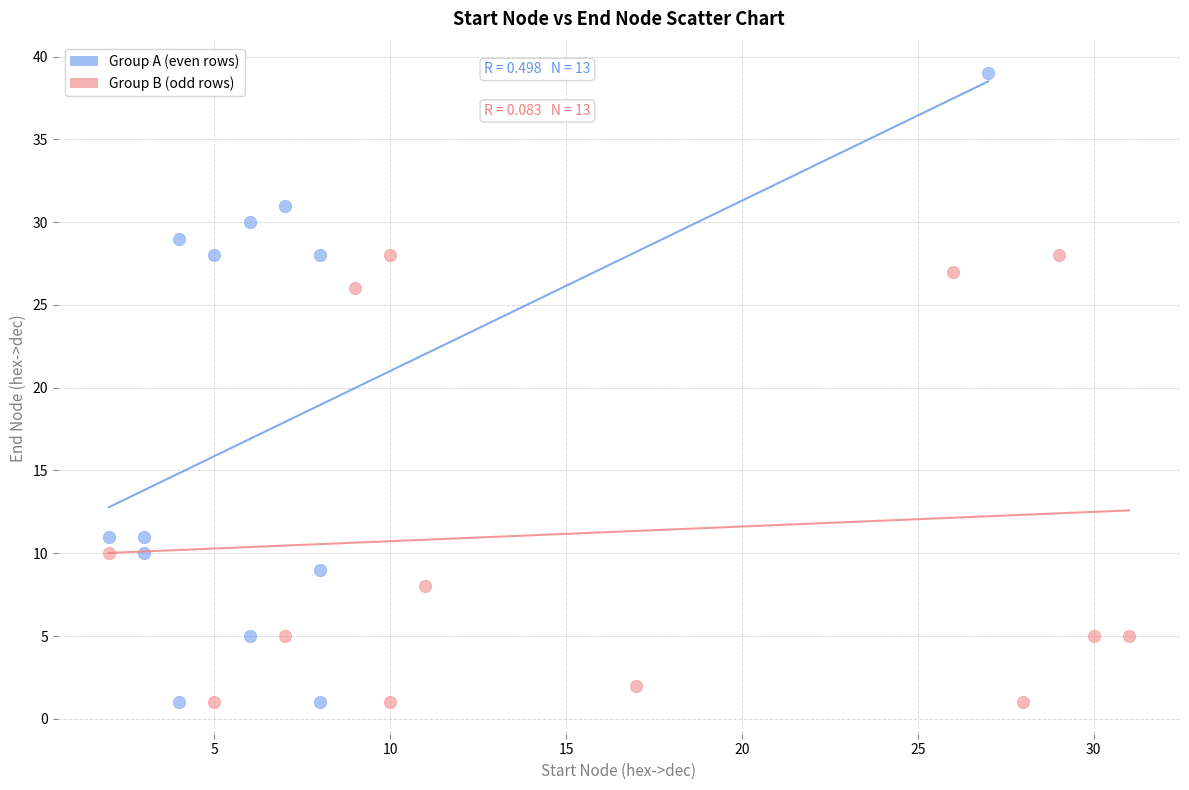

Which series reaches the maximum Y coordinate?

Group A (even rows)